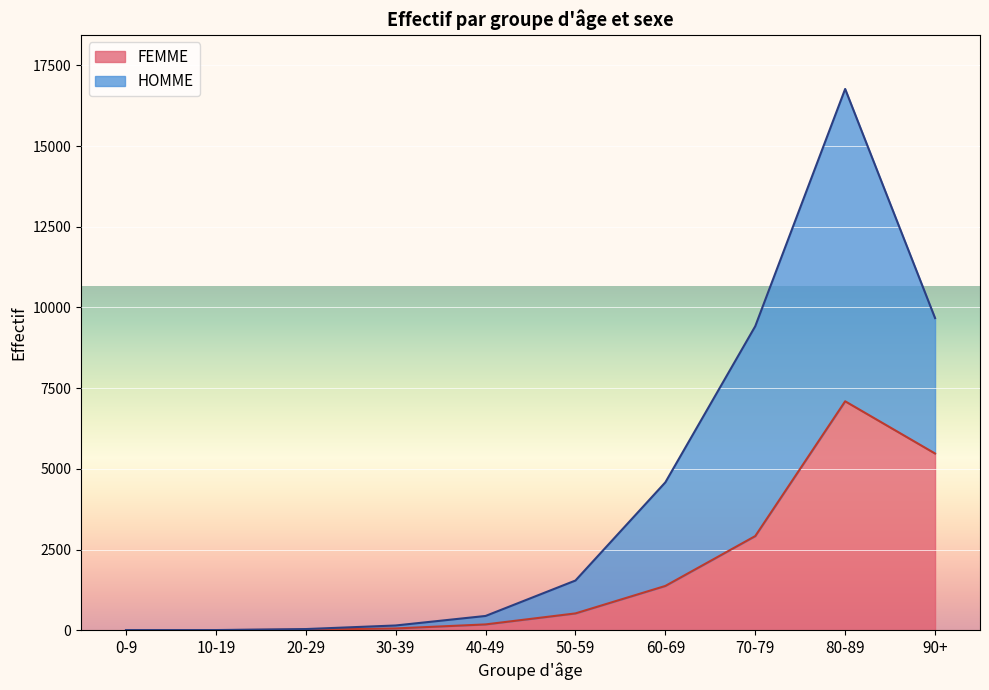

True or false: FEMME has more than 2 interior local peaks.

False